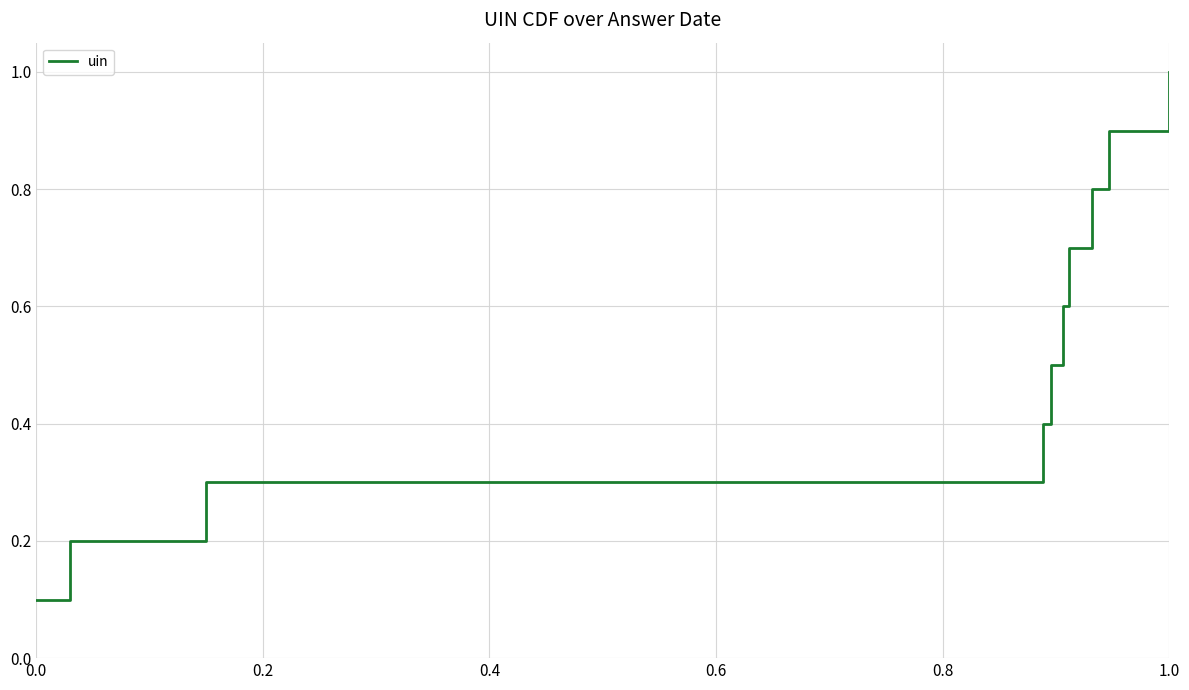

What is the greatest value displayed?

1.0